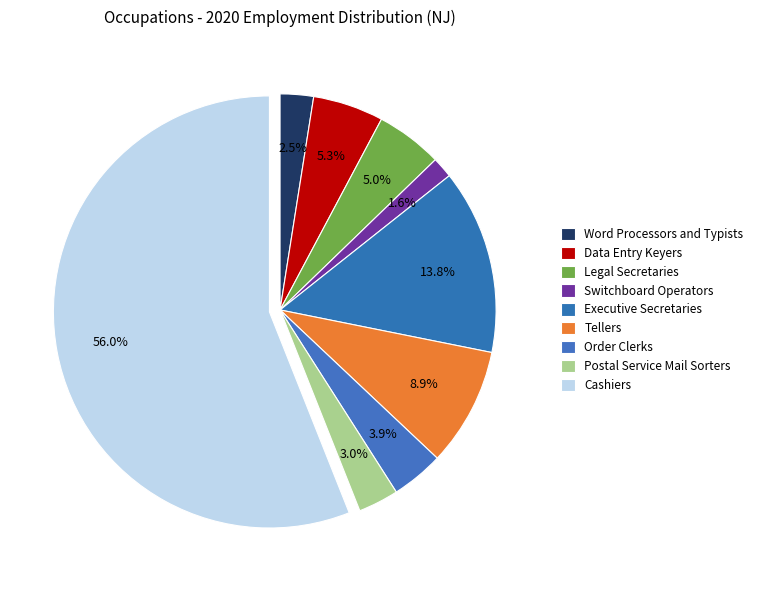

Approximately how many times larger is the value at Postal Service Mail Sorters compared to Tellers?

0.3